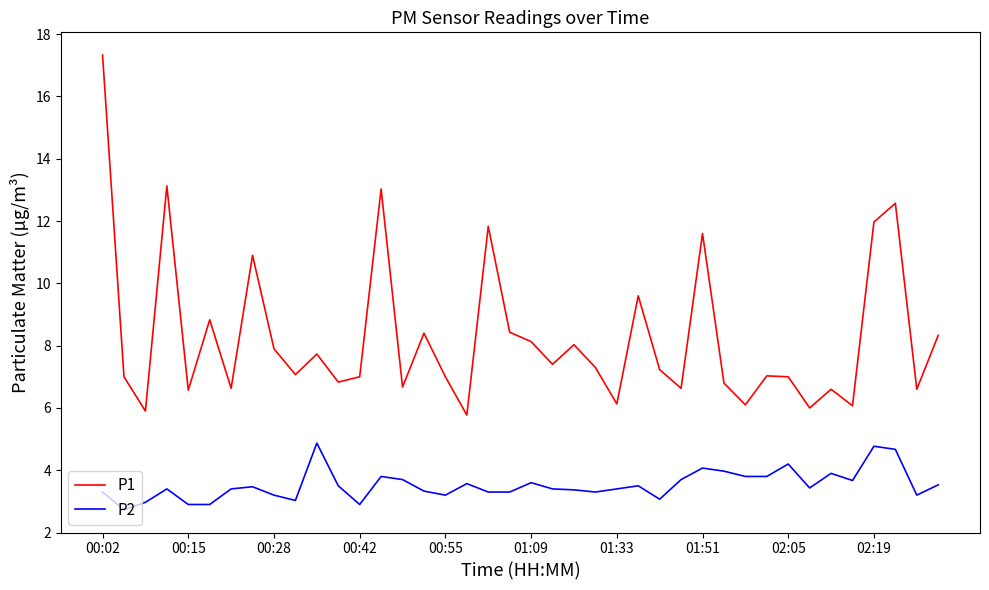

What is the lowest value of the P1 series?

5.8